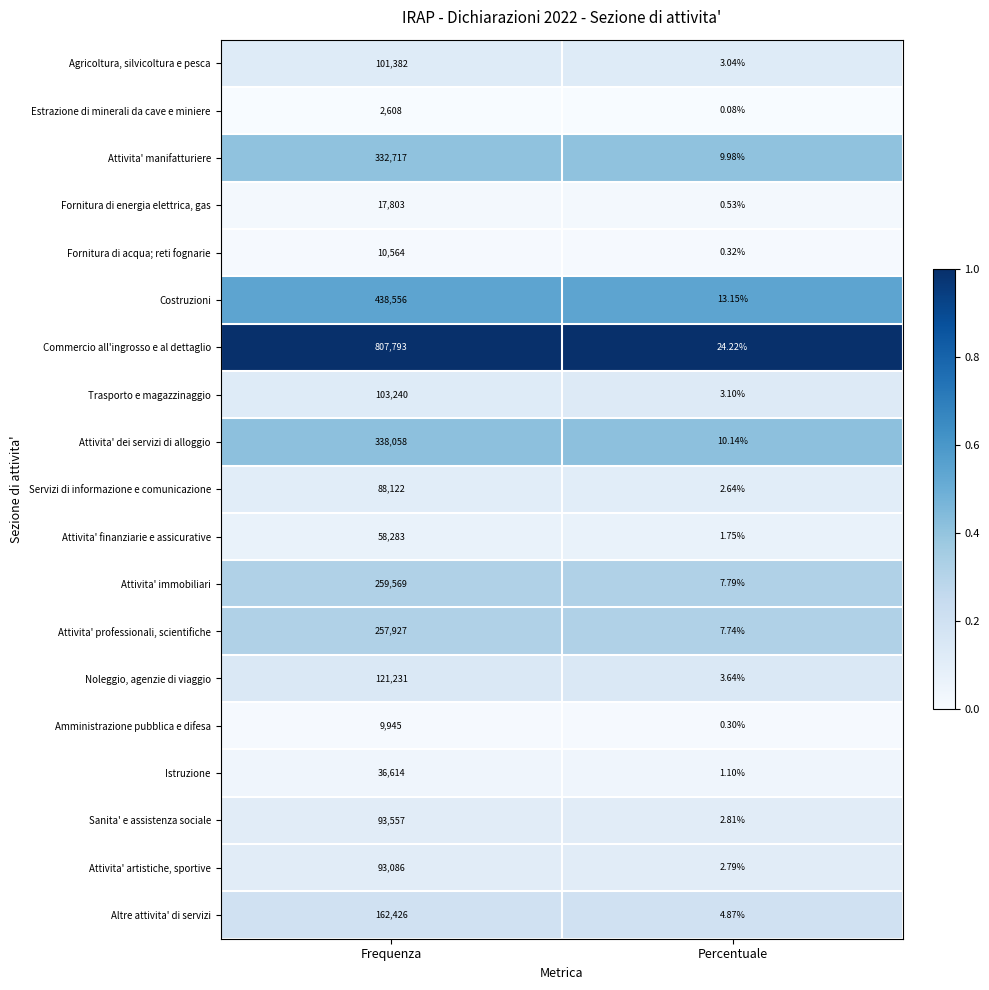

Which label corresponds to the smallest value in the chart?

Percentuale